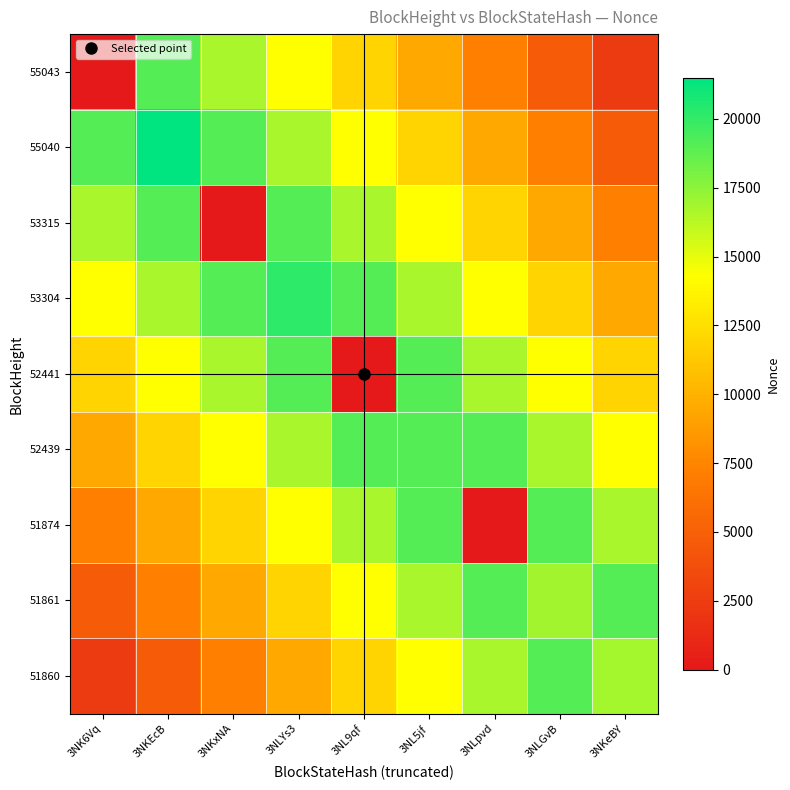

Which series changed the most between 3NKxNA and 3NL5jf?

53315